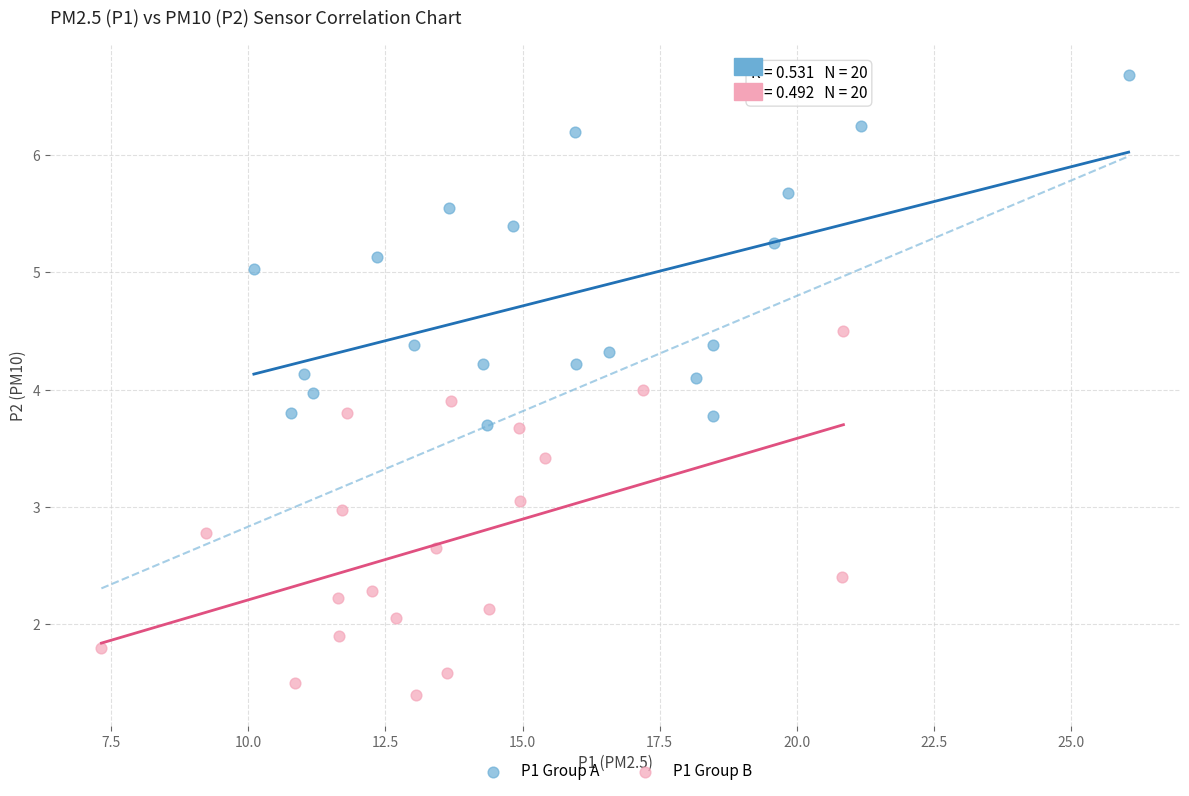

Which series reaches the maximum Y coordinate?

P1 Group A